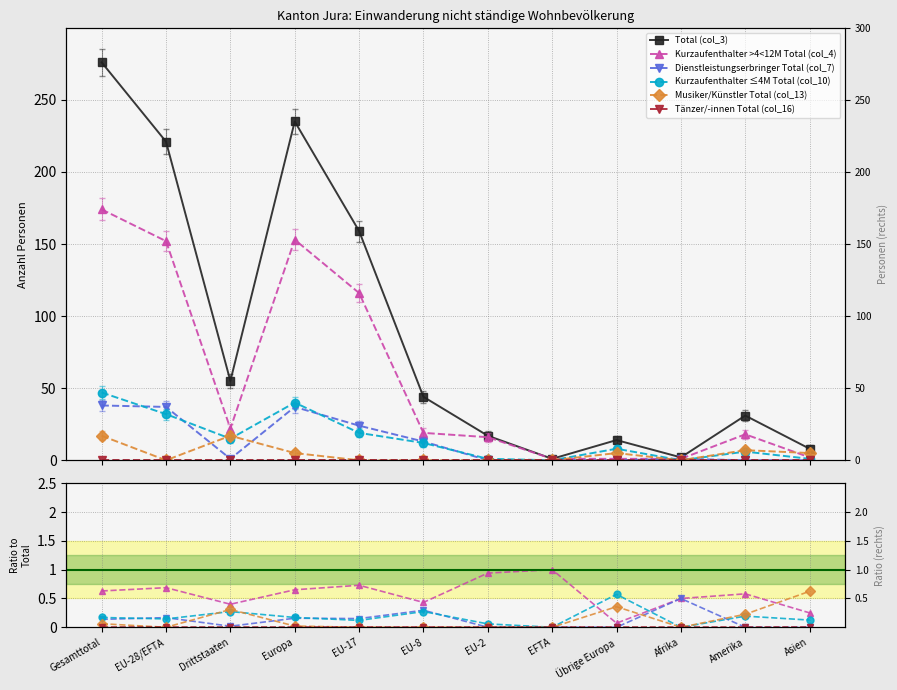

The Tänzer/-innen Total (col_16) series shows 0.0 at Drittstaaten. True or false?

True